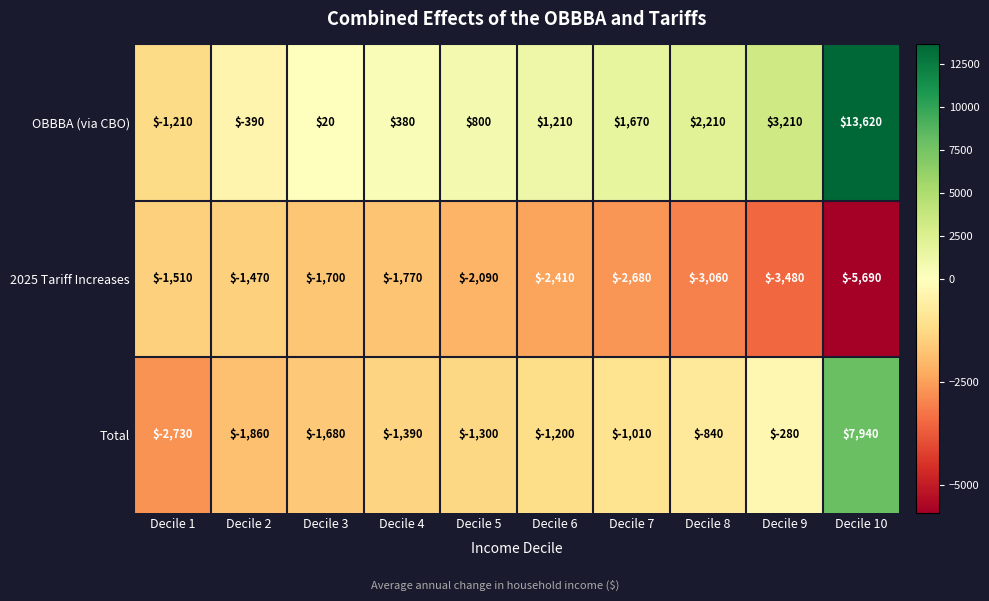

True or false: Total has a value of -306 at Decile 4.

False